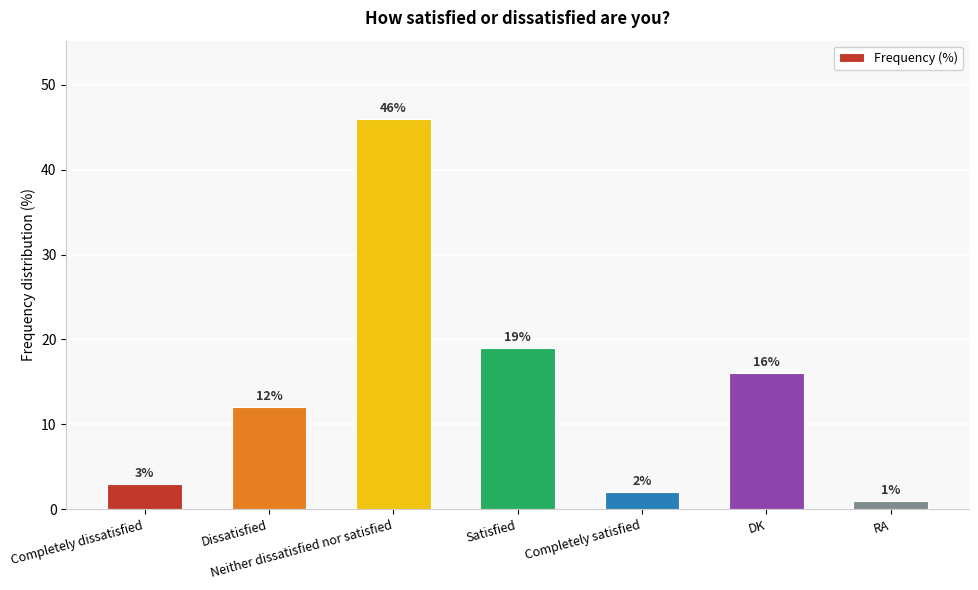

Which label corresponds to the largest value in the chart?

Neither dissatisfied nor satisfied